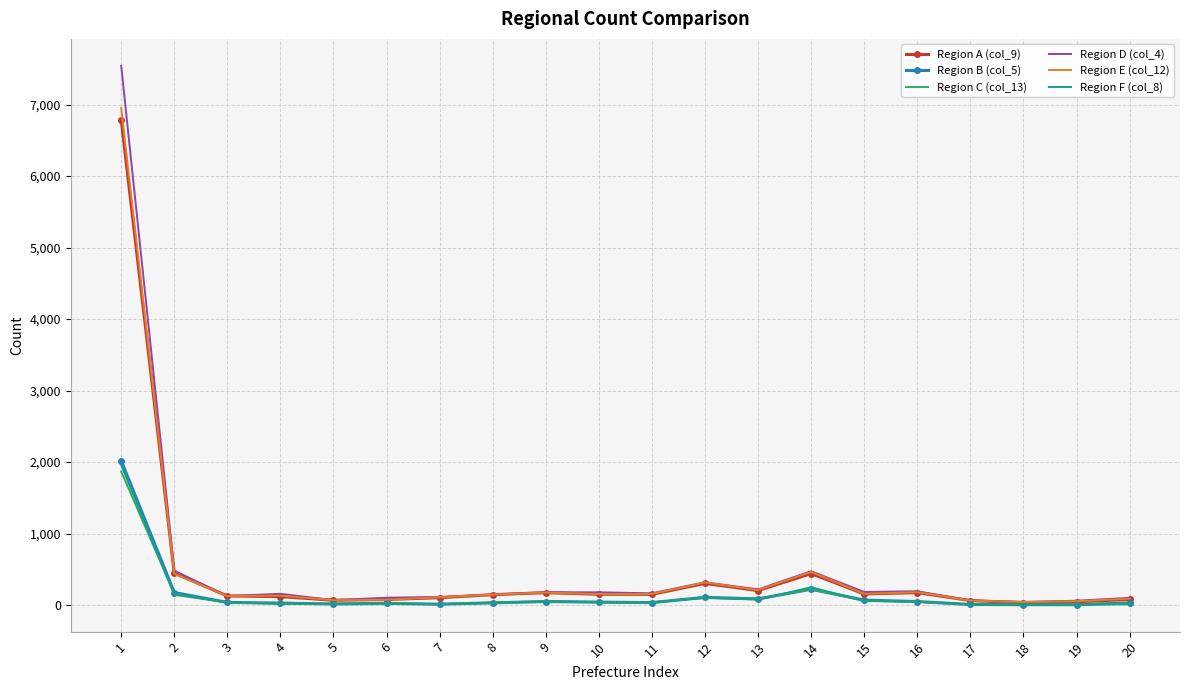

What is the sum of all Region F (col_8) values?

2958